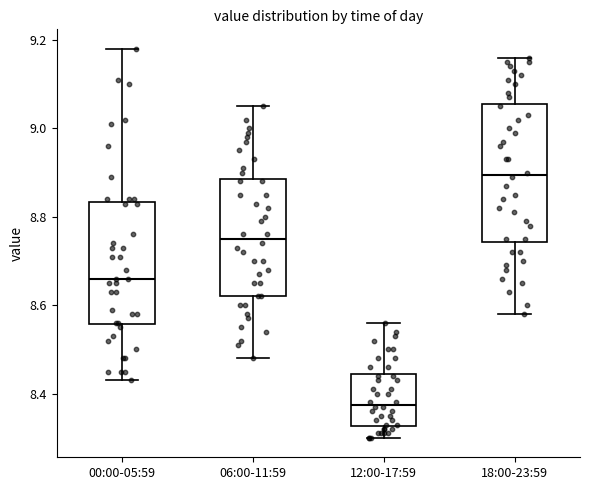

Where is the upper edge of the box for 06:00-11:59 on the y-axis? The values are not printed on the chart, so give them approximately, as read against the axis.

8.88